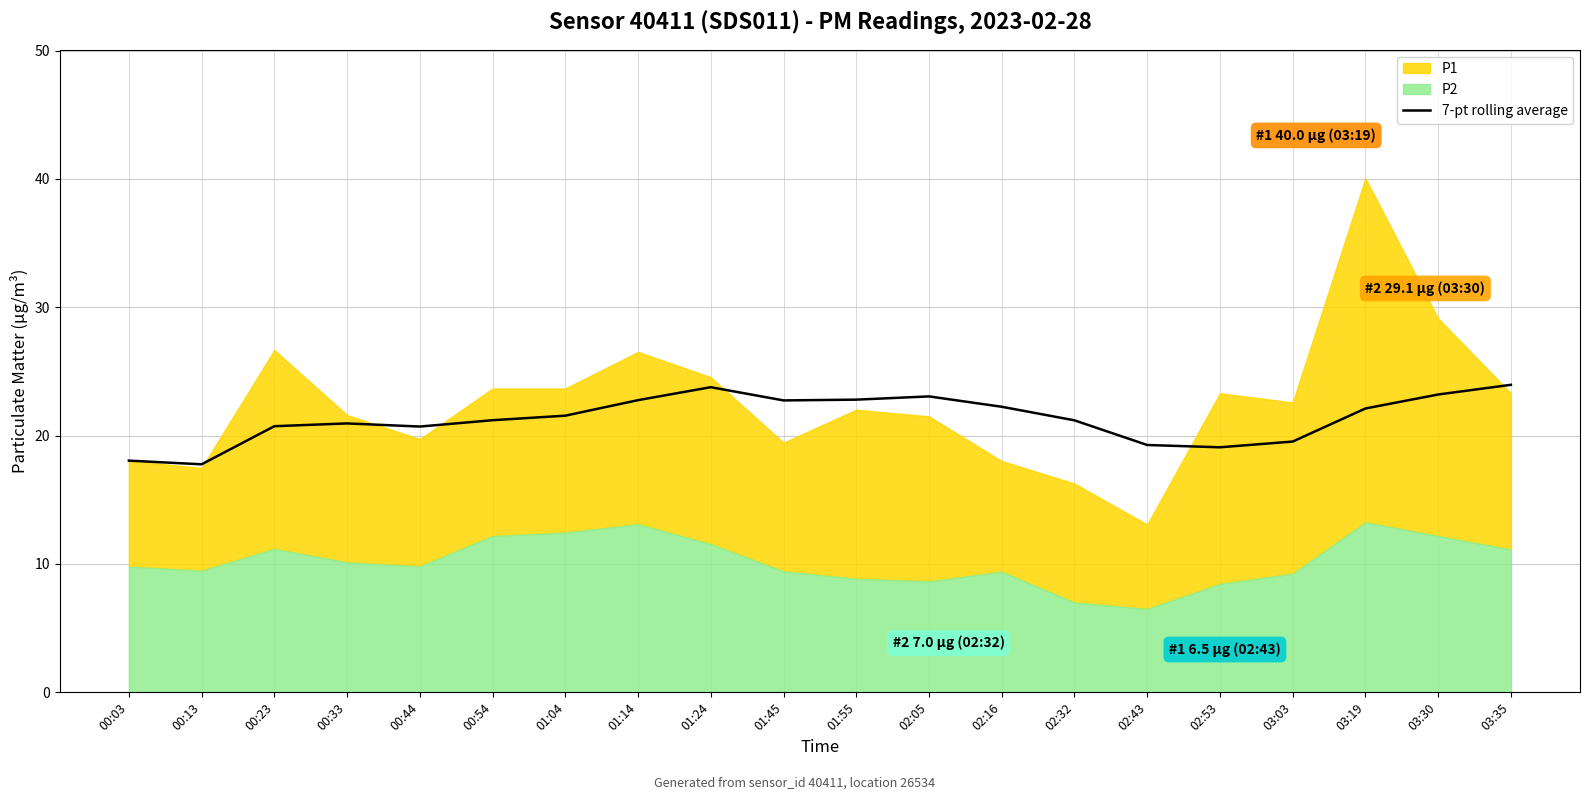

Is it true that 7-pt rolling average equals 7.2 at 02:05?

False